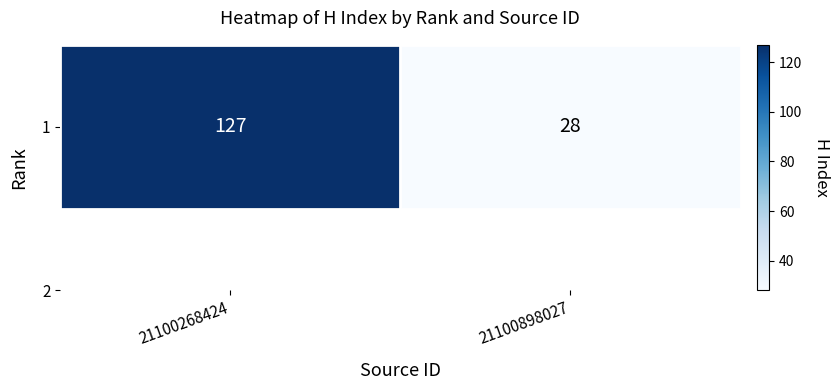

Read the value at 21100898027, to the nearest 10.

30